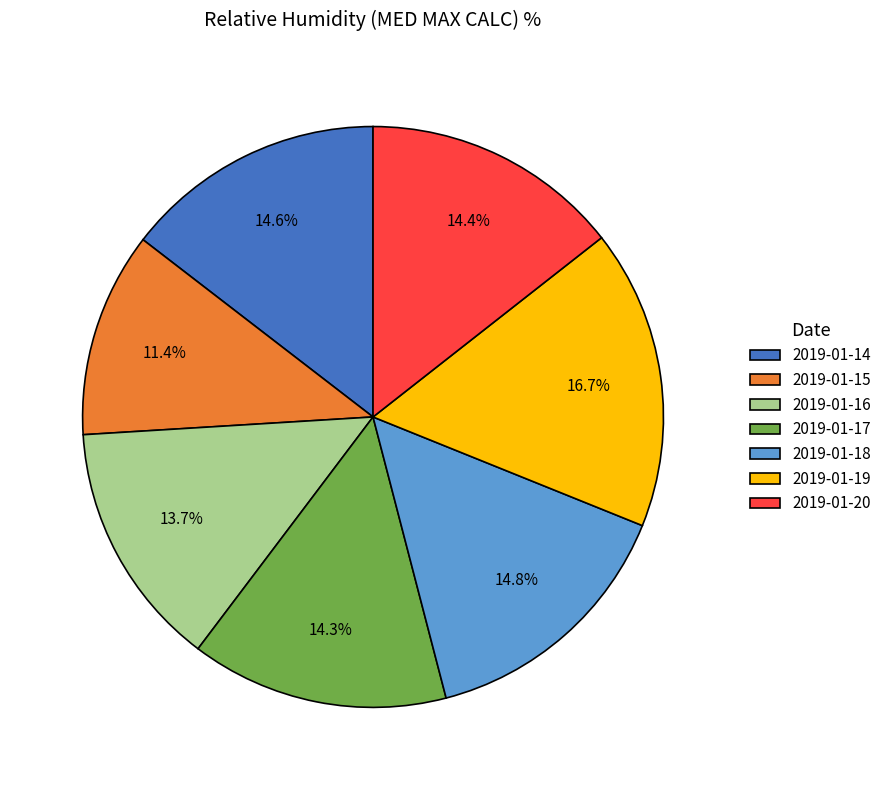

To the nearest percent, what is the average slice percentage?

14%